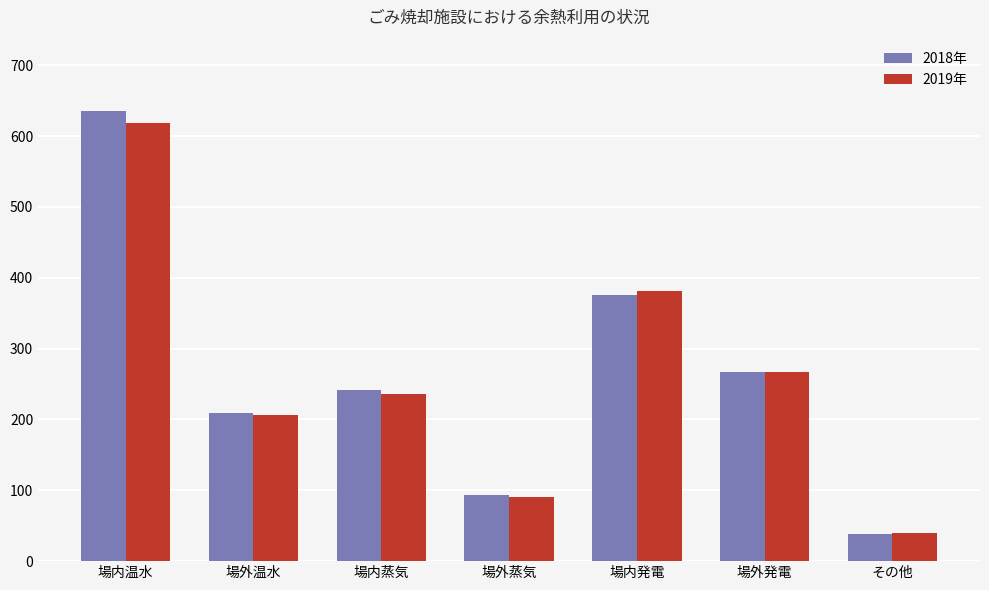

The value of 2019年 at 場内蒸気 is 386. True or false?

False